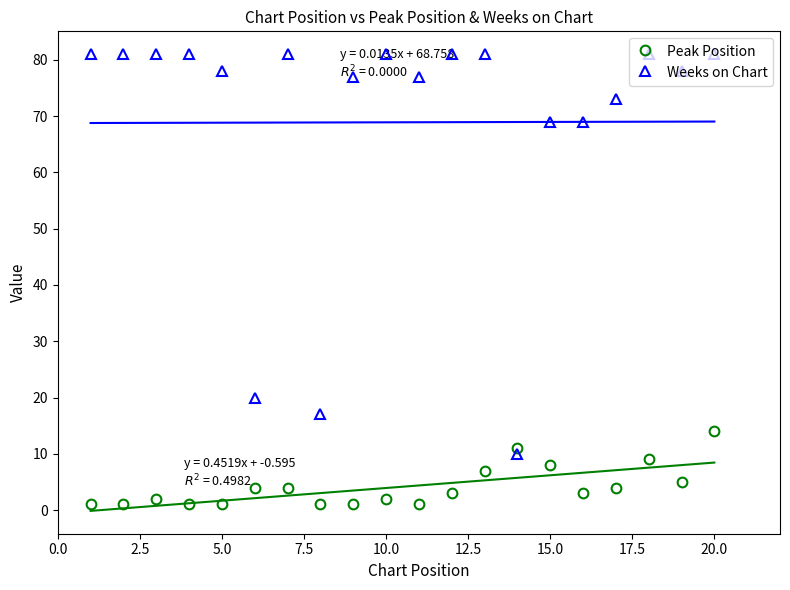

Is this an area chart (filled region under the line)?

No